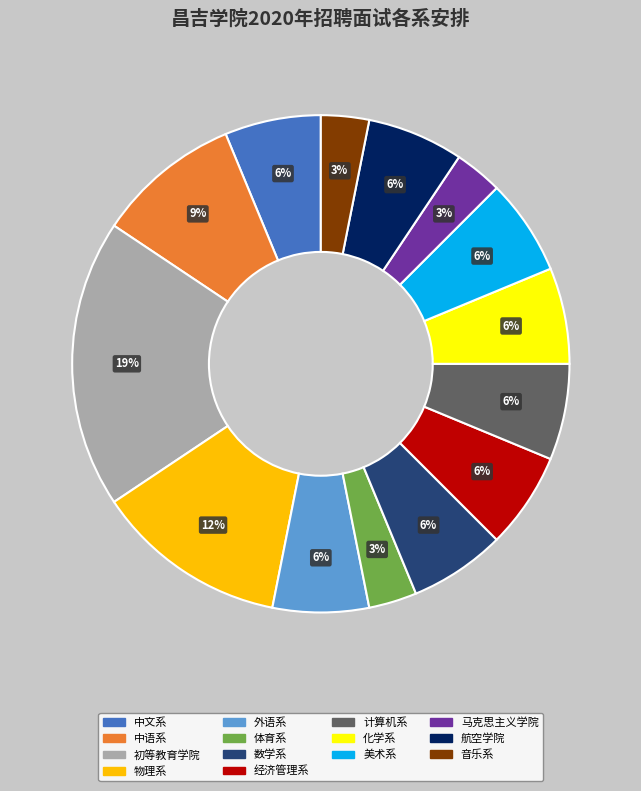

To the nearest percent, what is the difference between the 数学系 and 音乐系 slice percentages?

3%